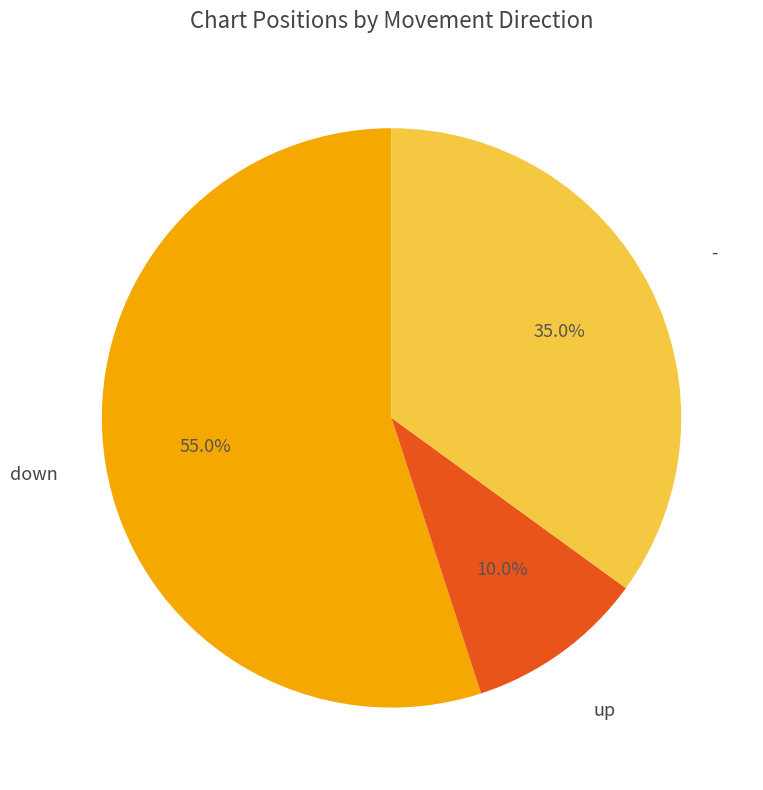

Does any single category account for the majority?

Yes